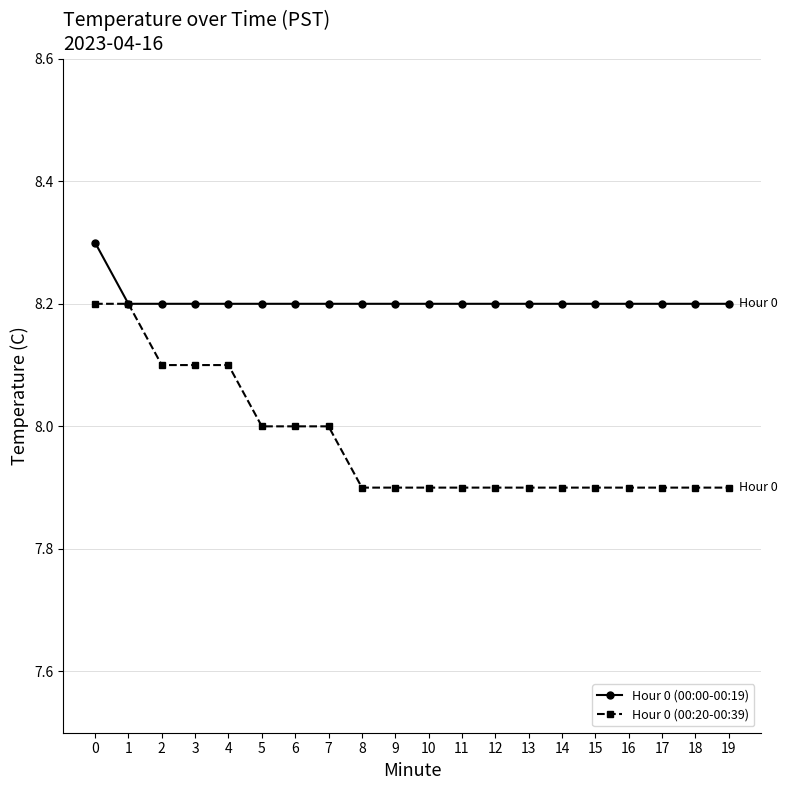

What are all the series names shown in the legend?

Hour 0 (00:00-00:19), Hour 0 (00:20-00:39)